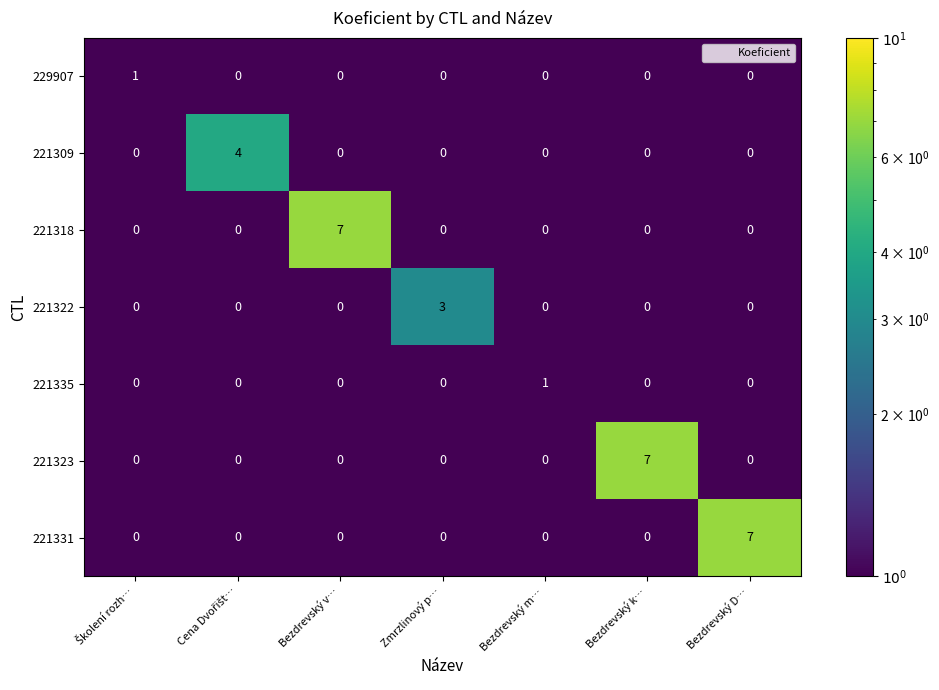

How many data points does each series have?

7